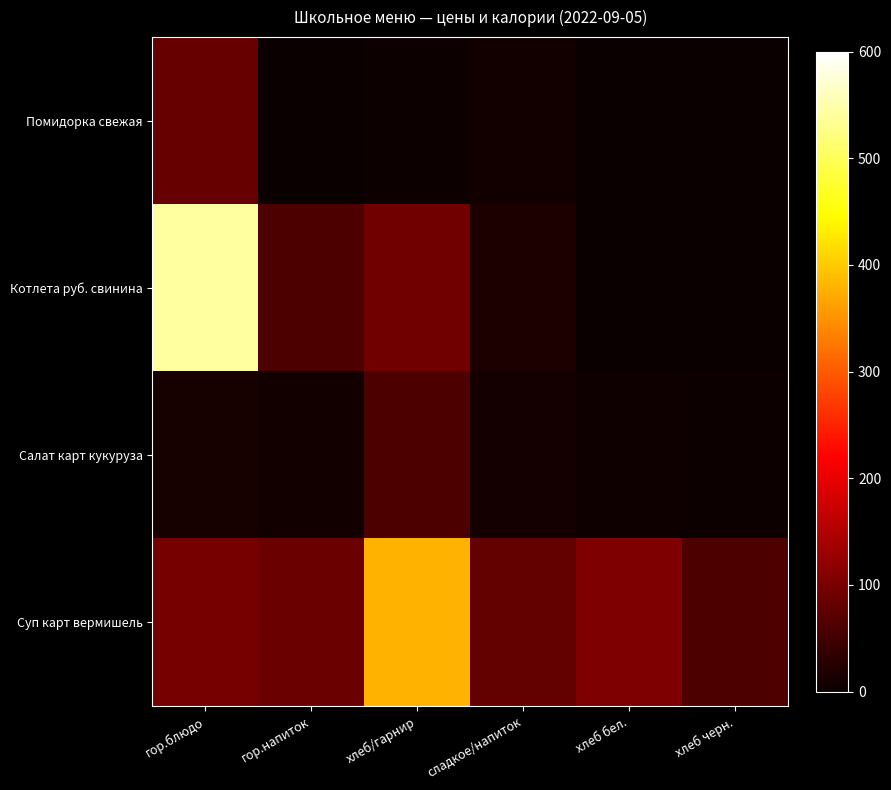

What is the difference between the highest and lowest values at гор.блюдо?

530.3